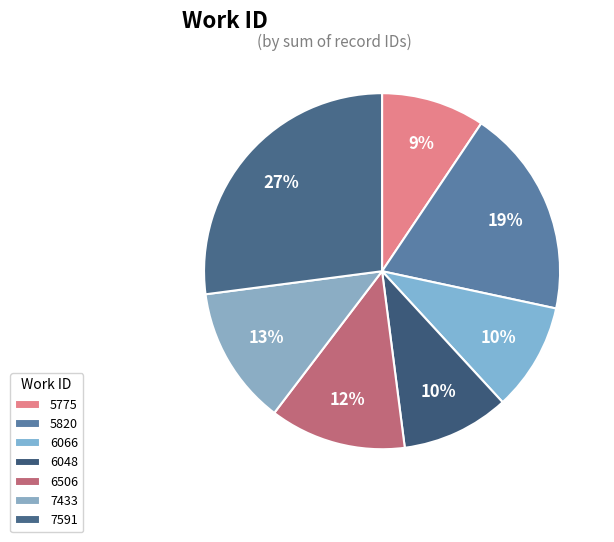

How many slices are in this pie chart?

7